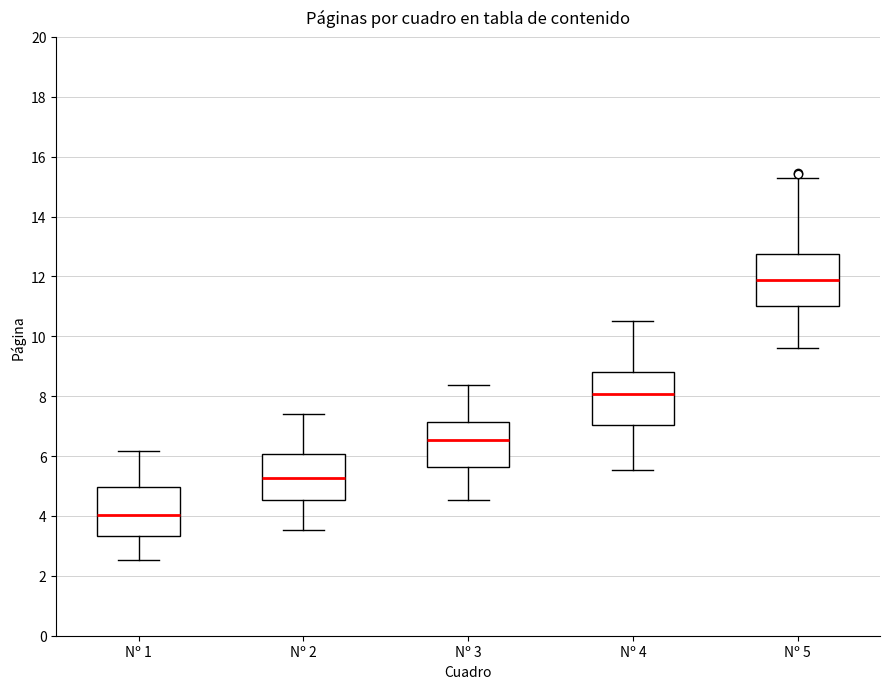

Where does the median line of the box for Nº 1 sit on the y-axis? The values are not printed on the chart, so give them approximately, as read against the axis.

4.0